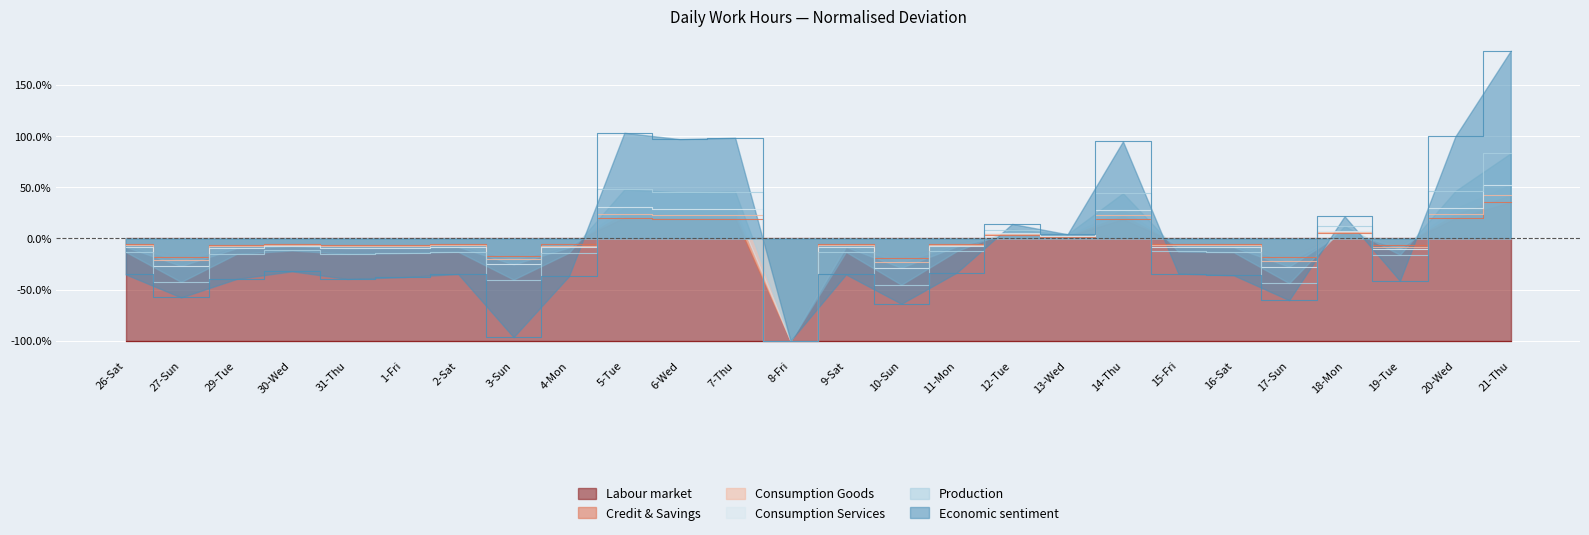

Which series has the largest total across all categories?

Economic sentiment